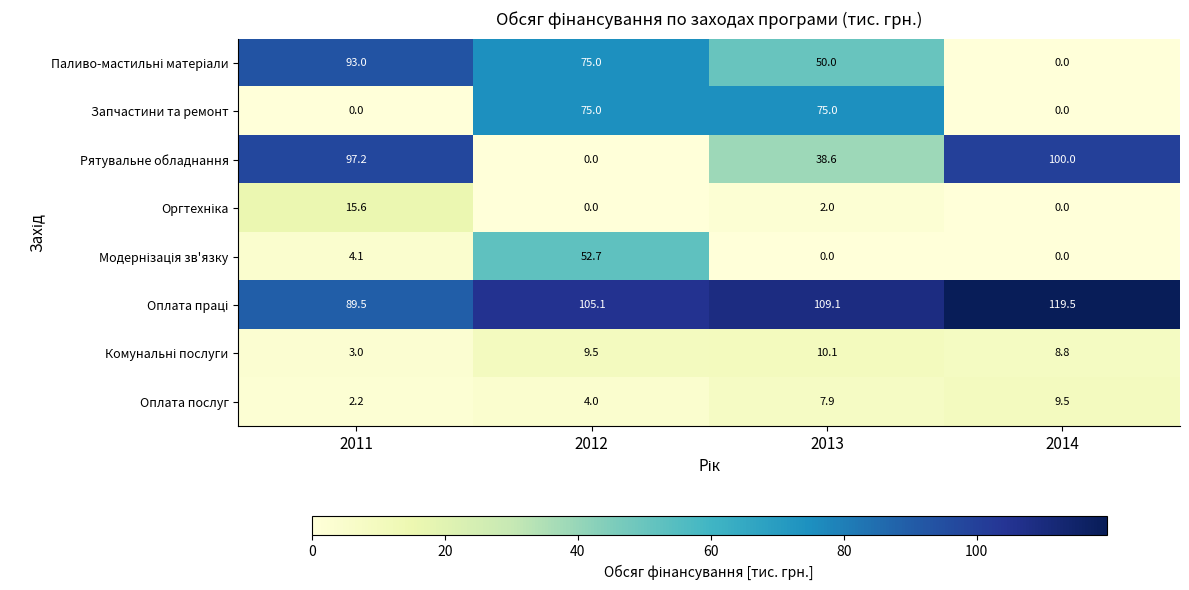

What is the greatest value displayed?

119.5